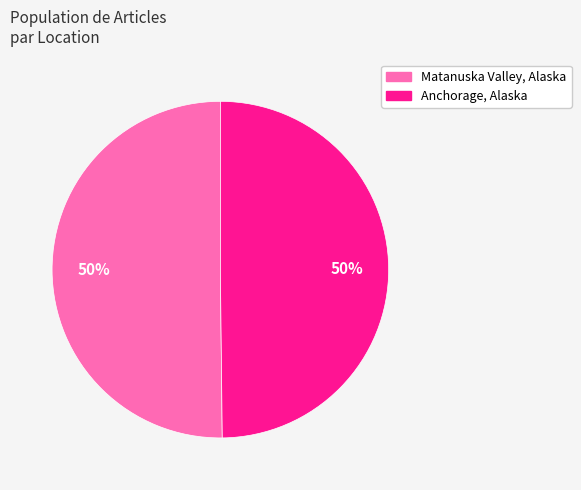

Is it true that Matanuska Valley, Alaska is 50% of the pie?

True